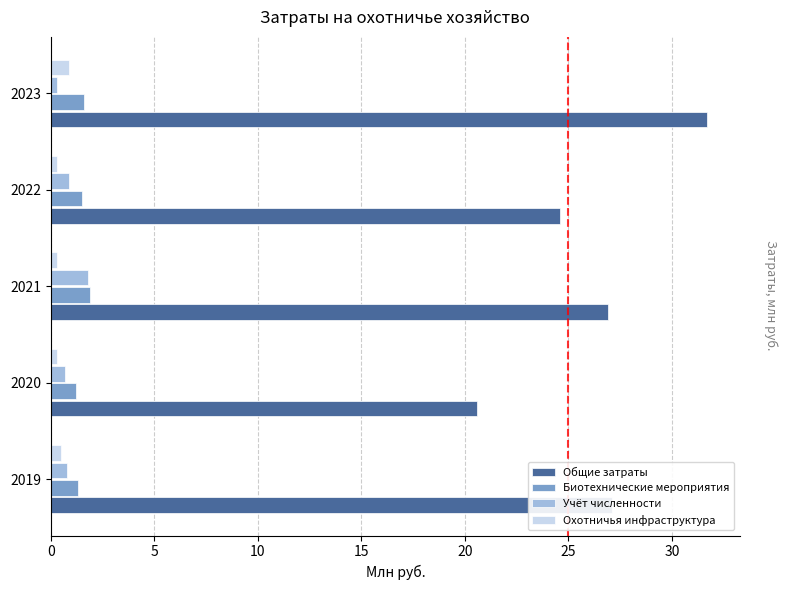

Which label corresponds to the largest value in the chart?

2023